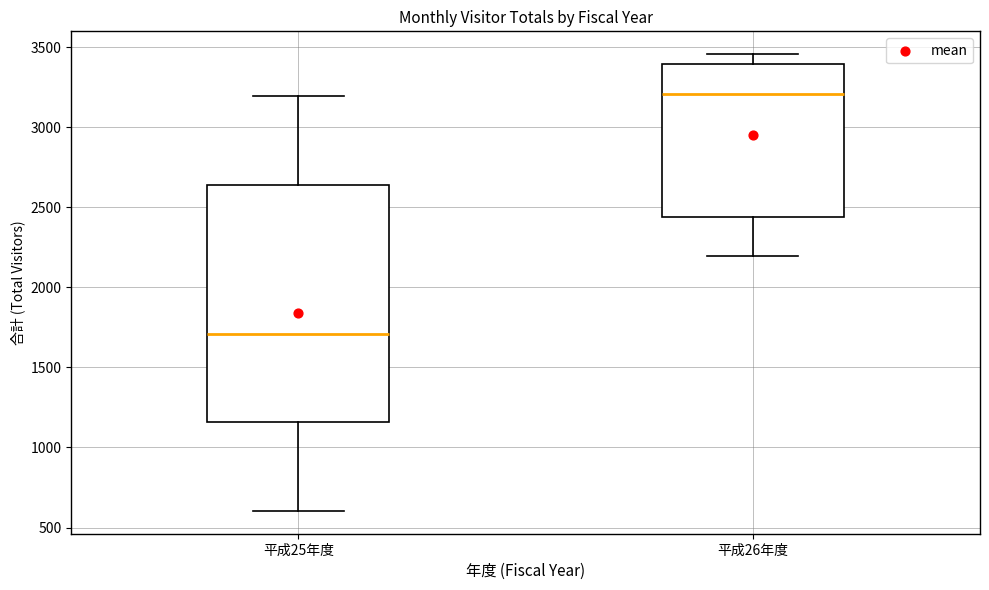

Comparing the boxes themselves (not the whiskers), which one is the tallest?

平成25年度